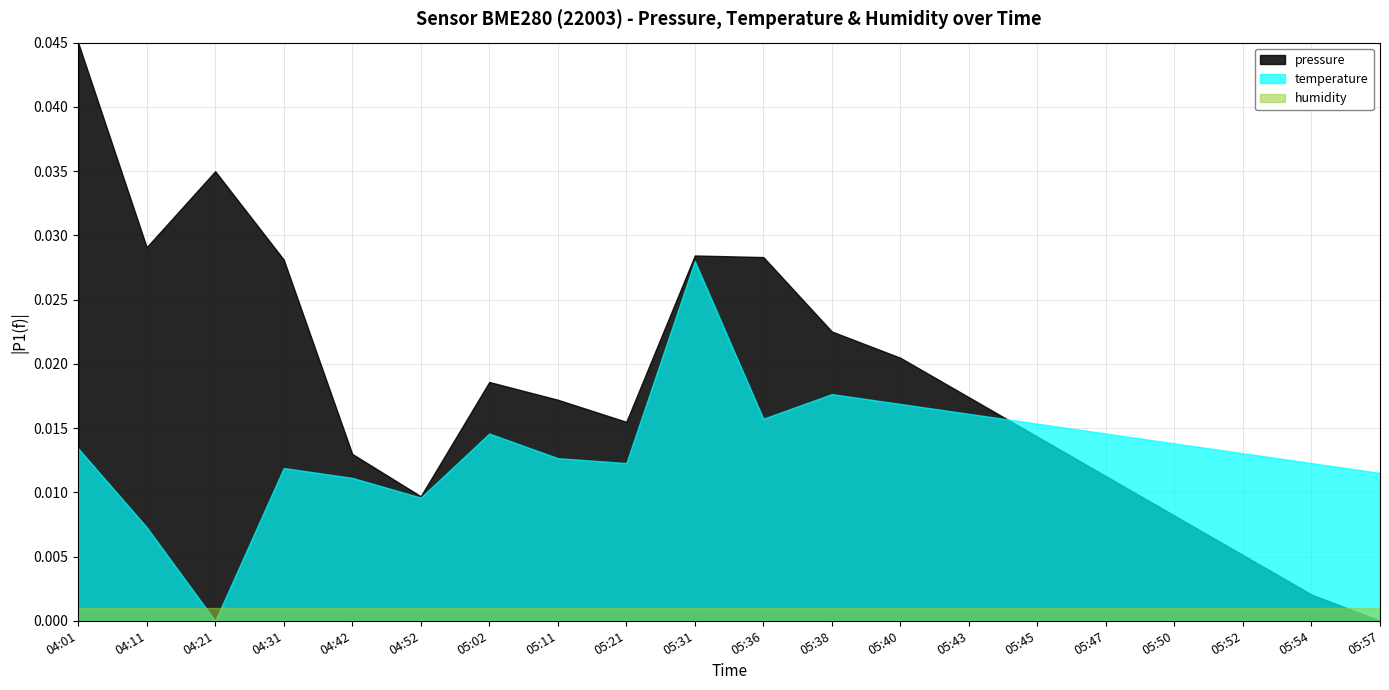

True or false: temperature and humidity cross at least once.

True